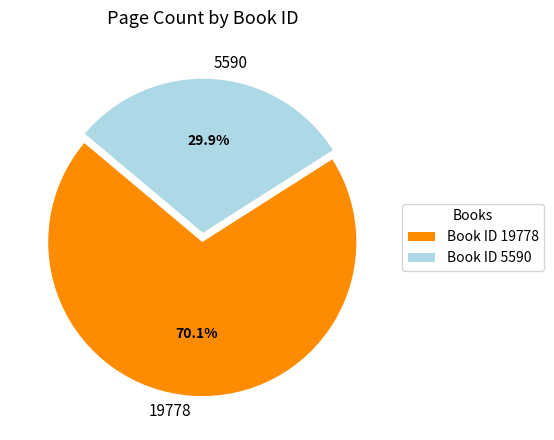

Approximately how many times larger is the value at 19778 compared to 5590?

2.3